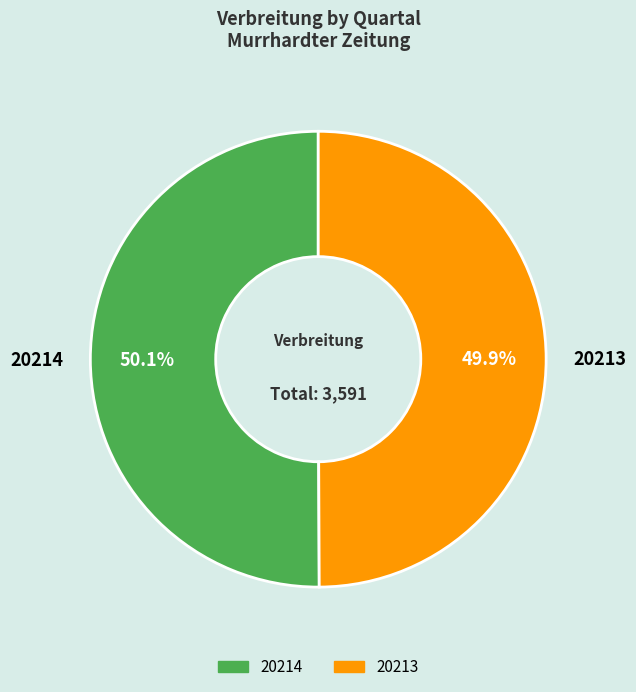

To the nearest percent, what is the average slice percentage?

50%